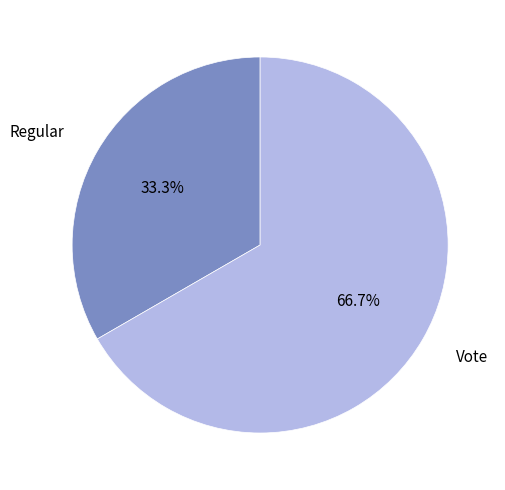

What is the majority slice?

Vote